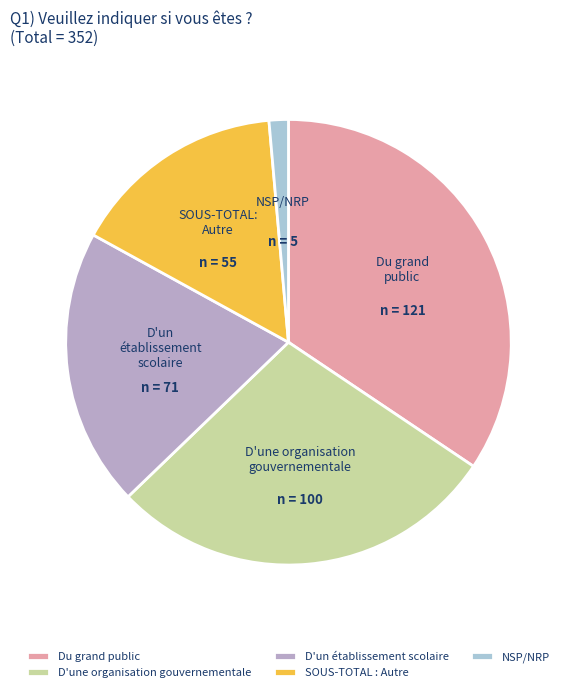

What is the largest slice in the pie chart?

Du grand public